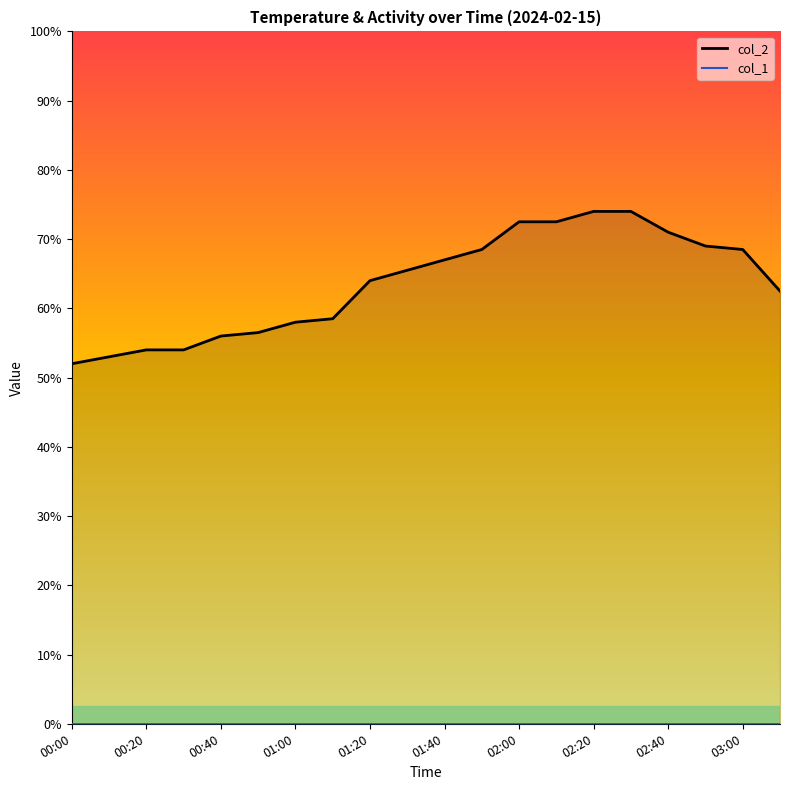

The value of col_2_line at 00:20 is 15.4. True or false?

False